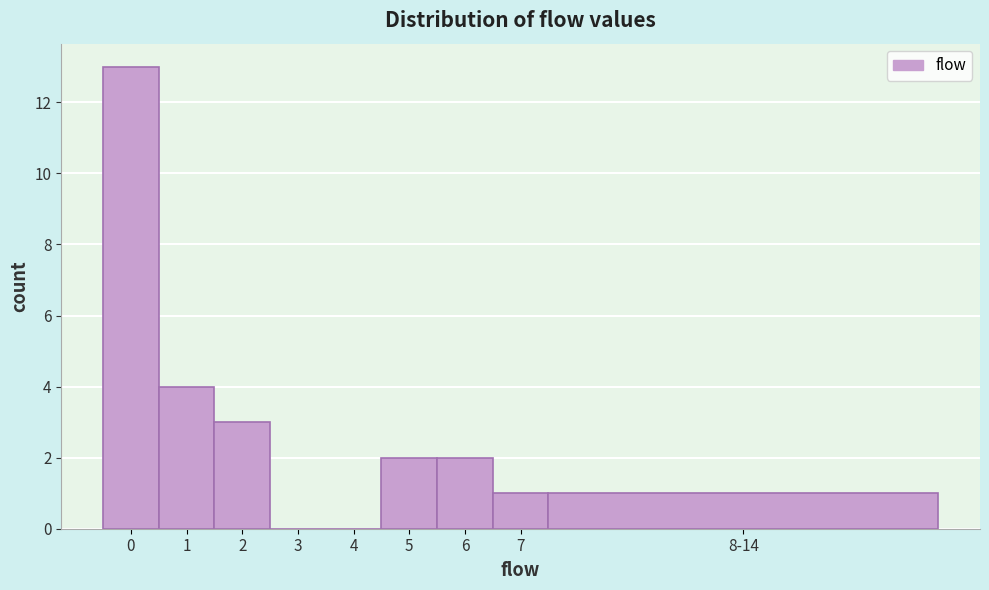

Reading right to left, transcribe all the data shown in this chart.

8-14=1	7=1	6=2	5=2	4=0	3=0	2=3	1=4	0=13